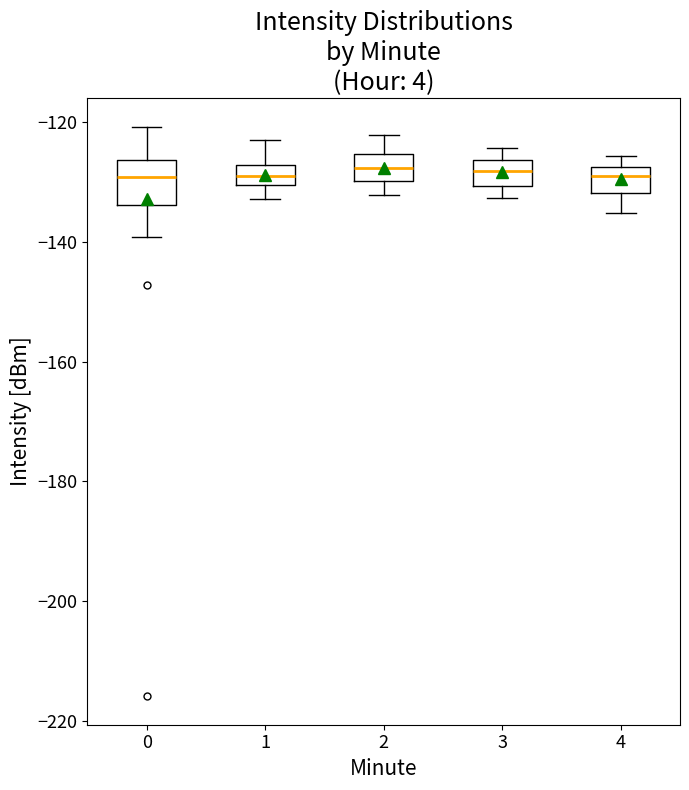

Reading left to right, transcribe this box plot: for each box, give where its median line is, the range the box spans, and where its two whiskers end, as read against the y-axis. The values are not printed on the chart, so give them approximately, as read against the axis.

0: median -130, box -134 to -126, whiskers -140 to -120
1: median -128 (inside the box), box -130 to -128, whiskers -132 to -124
2: median -128, box -130 to -126, whiskers -132 to -122
3: median -128, box -130 to -126, whiskers -132 to -124
4: median -128 (just below the box's upper edge), box -132 to -128, whiskers -136 to -126